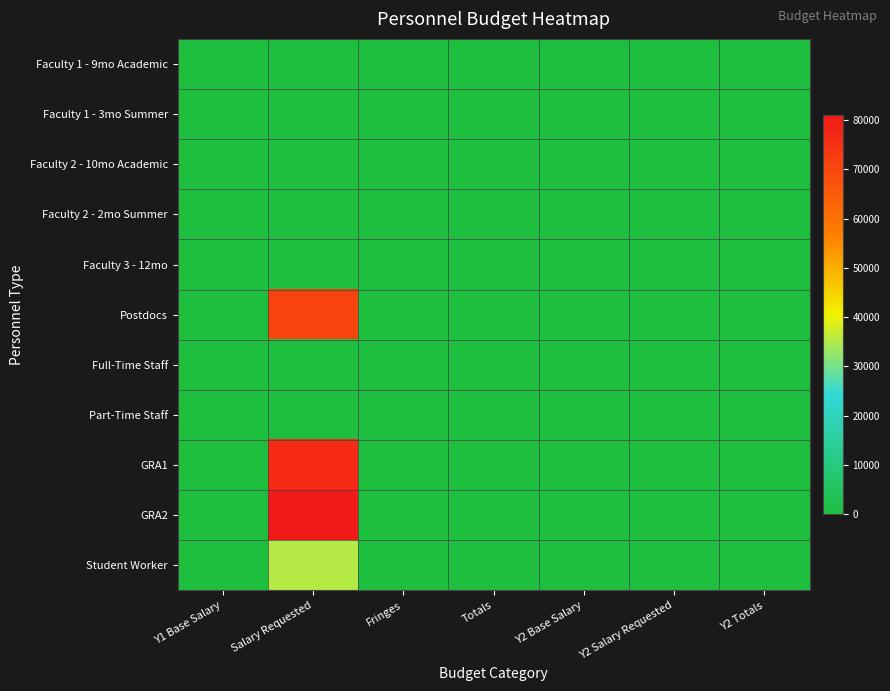

At how many categories does at least one series exceed 53745?

1